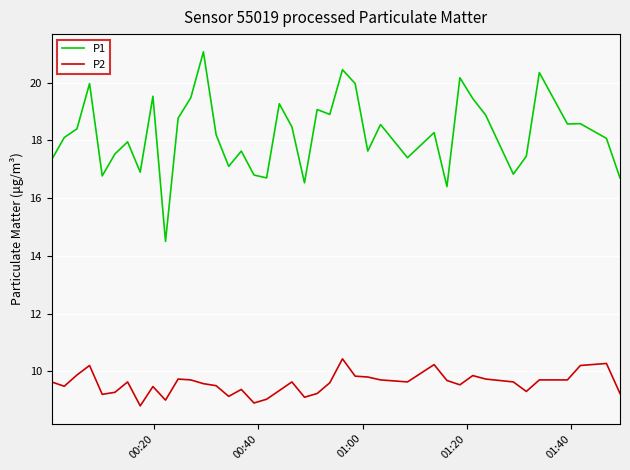

How many lines are shown in the chart?

2